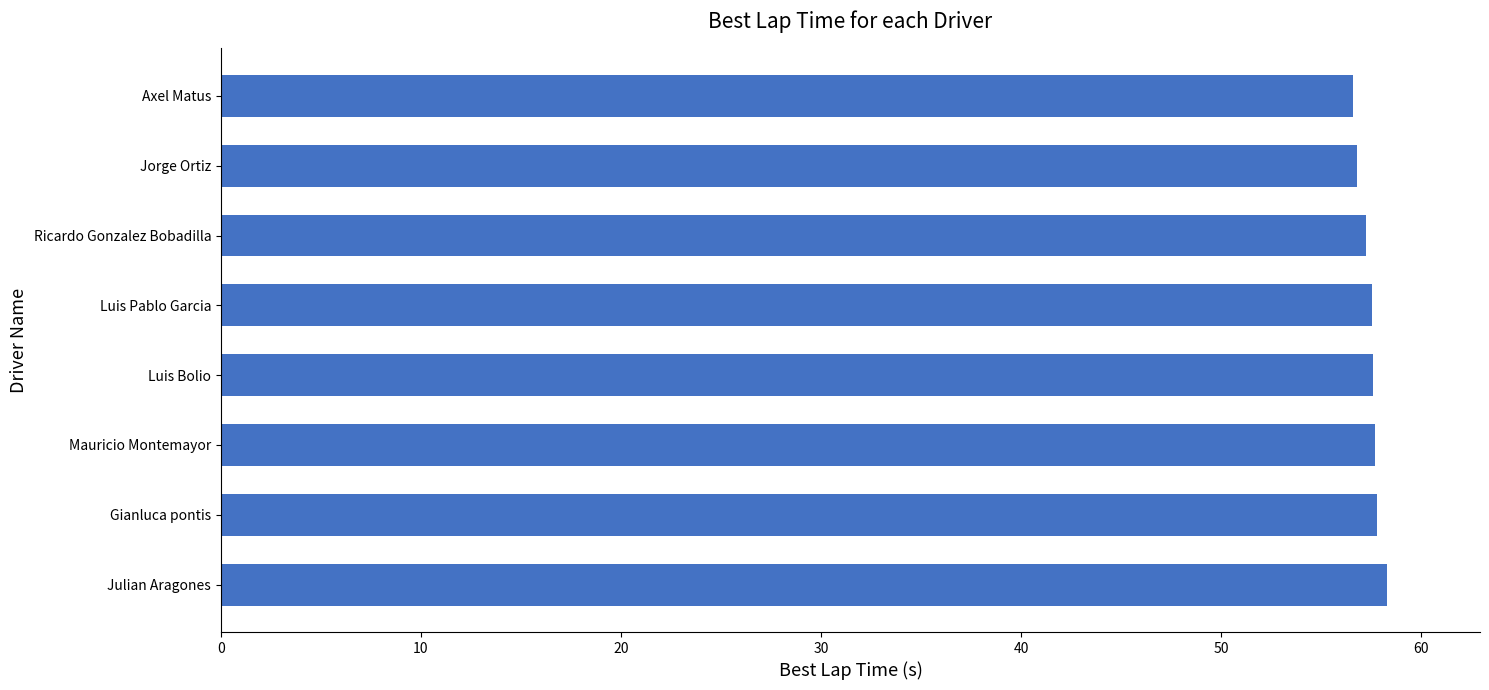

What is the average value?

57.4